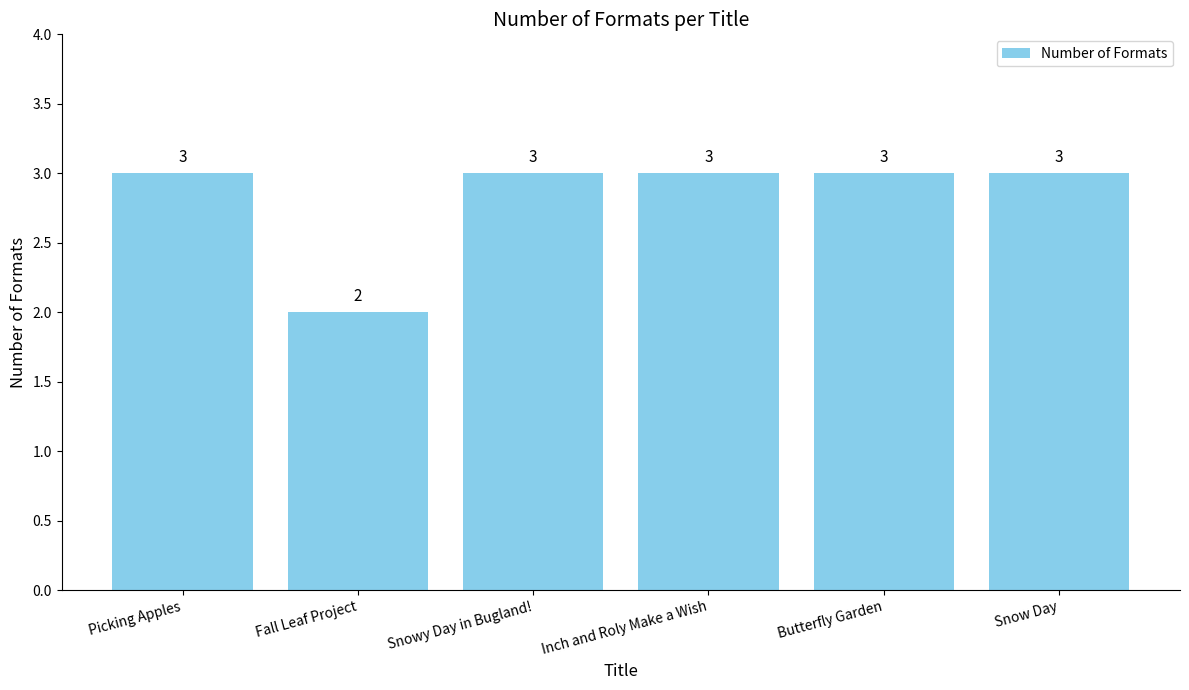

Approximately how many times larger is the value at Picking Apples compared to Fall Leaf Project?

1.5